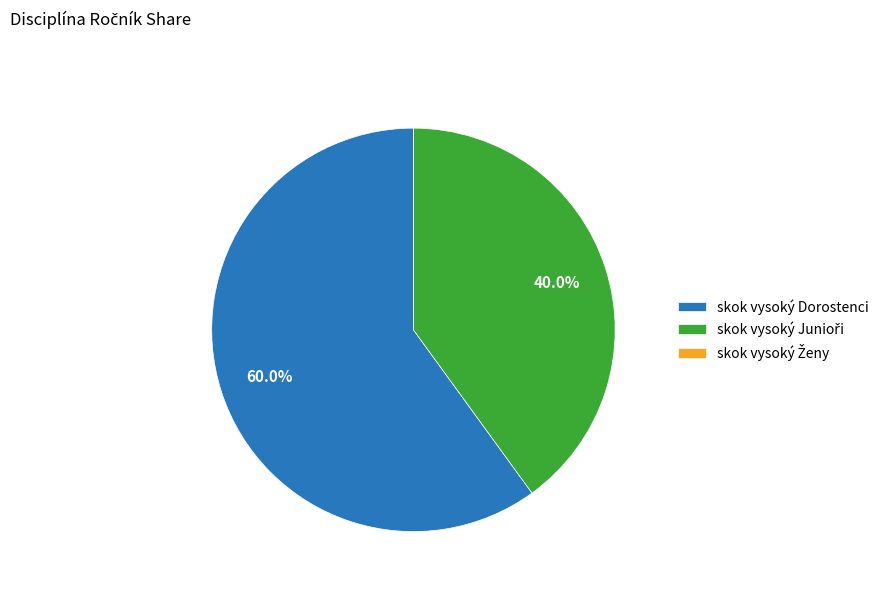

Which slice is the largest?

skok vysoký Dorostenci